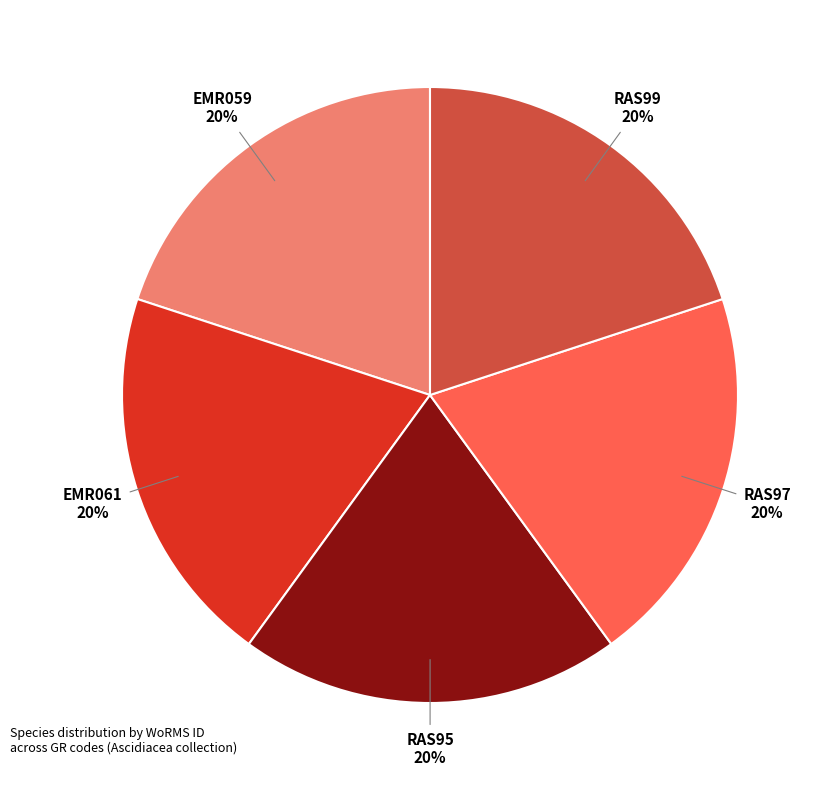

How many slices are in this pie chart?

5